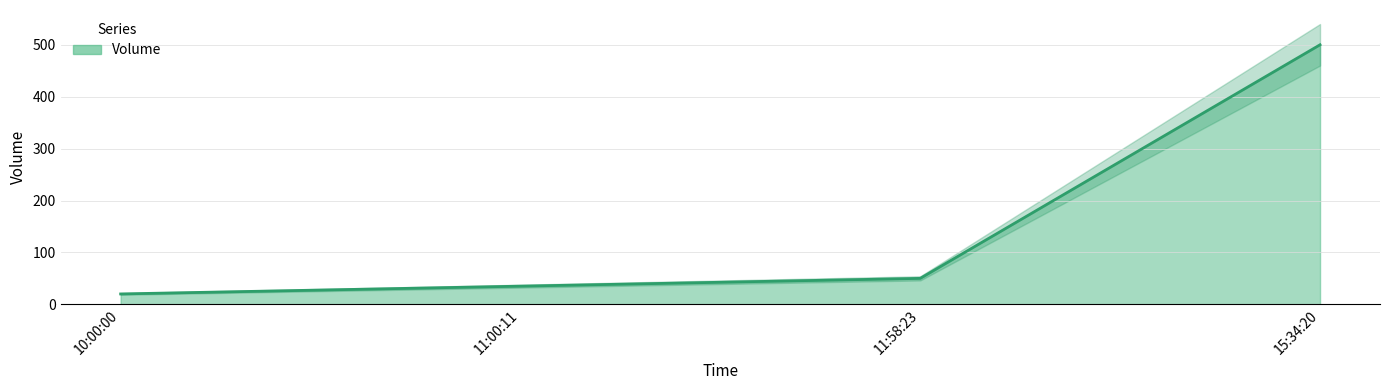

What is the maximum value shown in the chart?

500